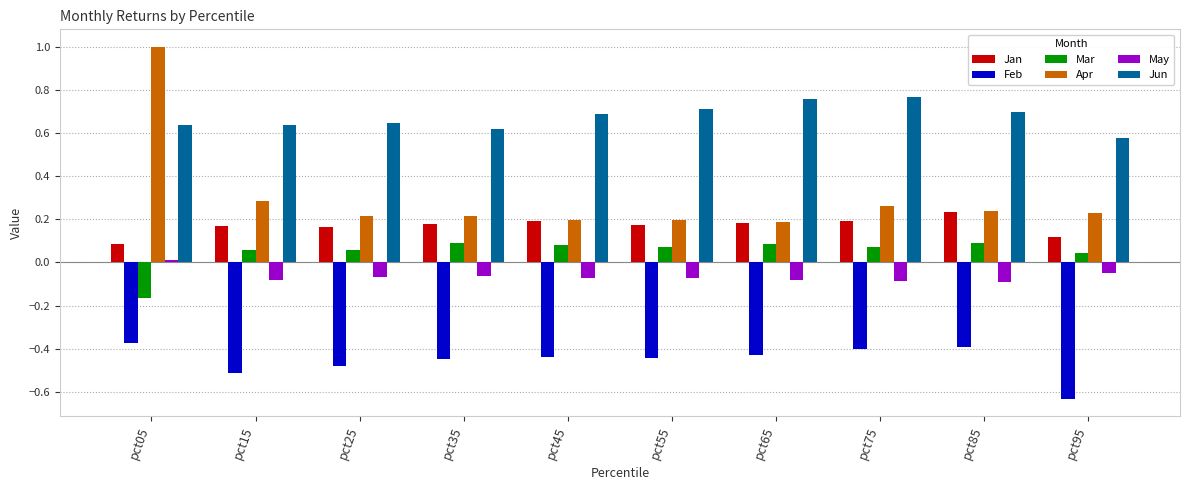

Which series has the largest total across all categories?

Jun